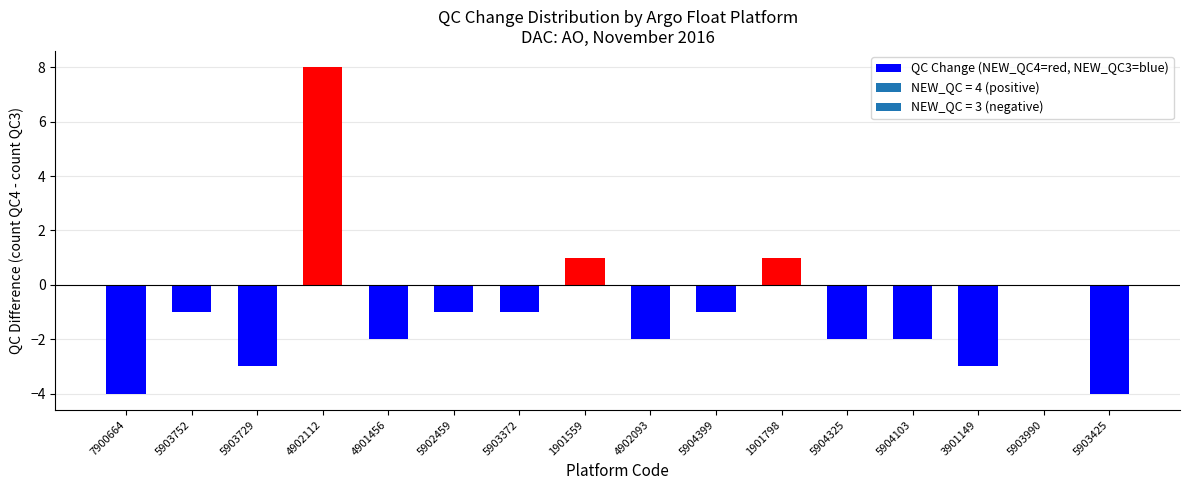

What is the sum of the values at 5903729 and 5903372?

-4